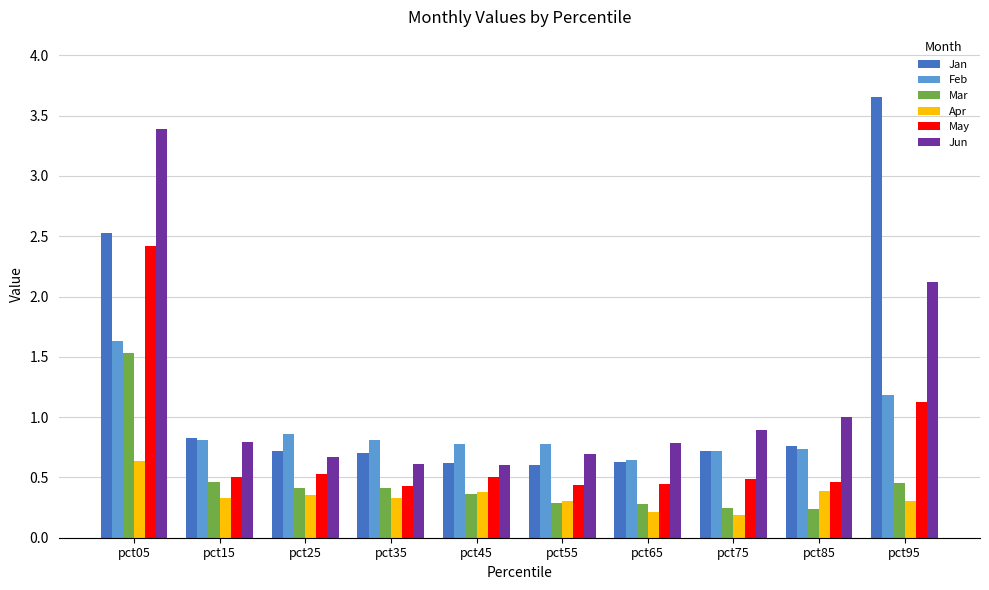

What are all the series names shown in the legend?

Jan, Feb, Mar, Apr, May, Jun